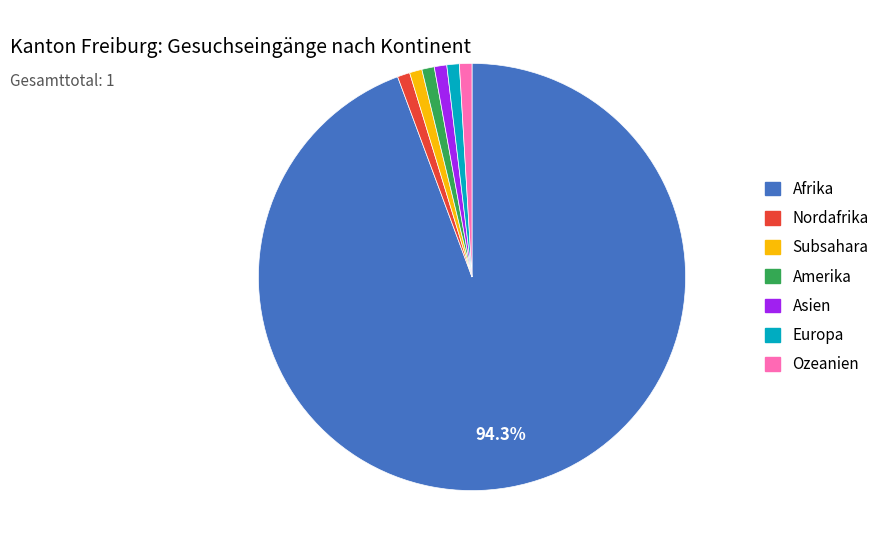

Is the sum of Amerika and Ozeanien greater than half?

No